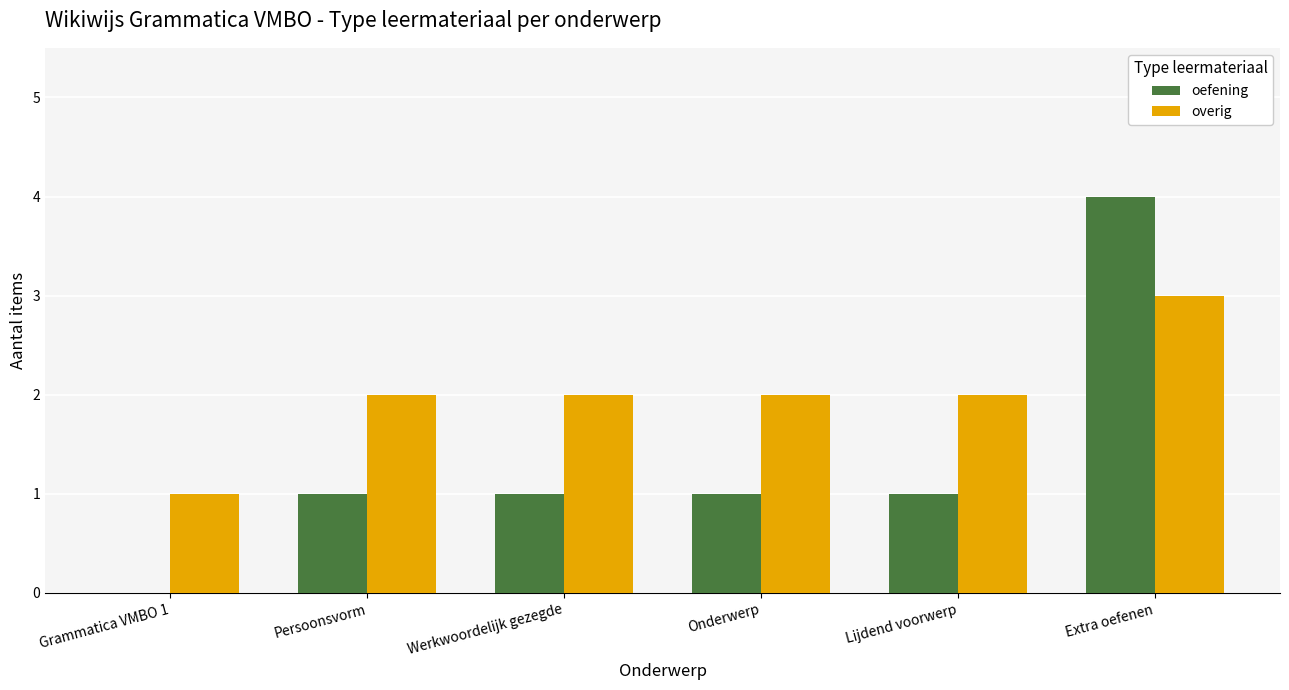

Reading left to right, list all the values displayed in this chart.

oefening: Grammatica VMBO 1=0	Persoonsvorm=1	Werkwoordelijk gezegde=1	Onderwerp=1	Lijdend voorwerp=1	Extra oefenen=4
overig: Grammatica VMBO 1=1	Persoonsvorm=2	Werkwoordelijk gezegde=2	Onderwerp=2	Lijdend voorwerp=2	Extra oefenen=3